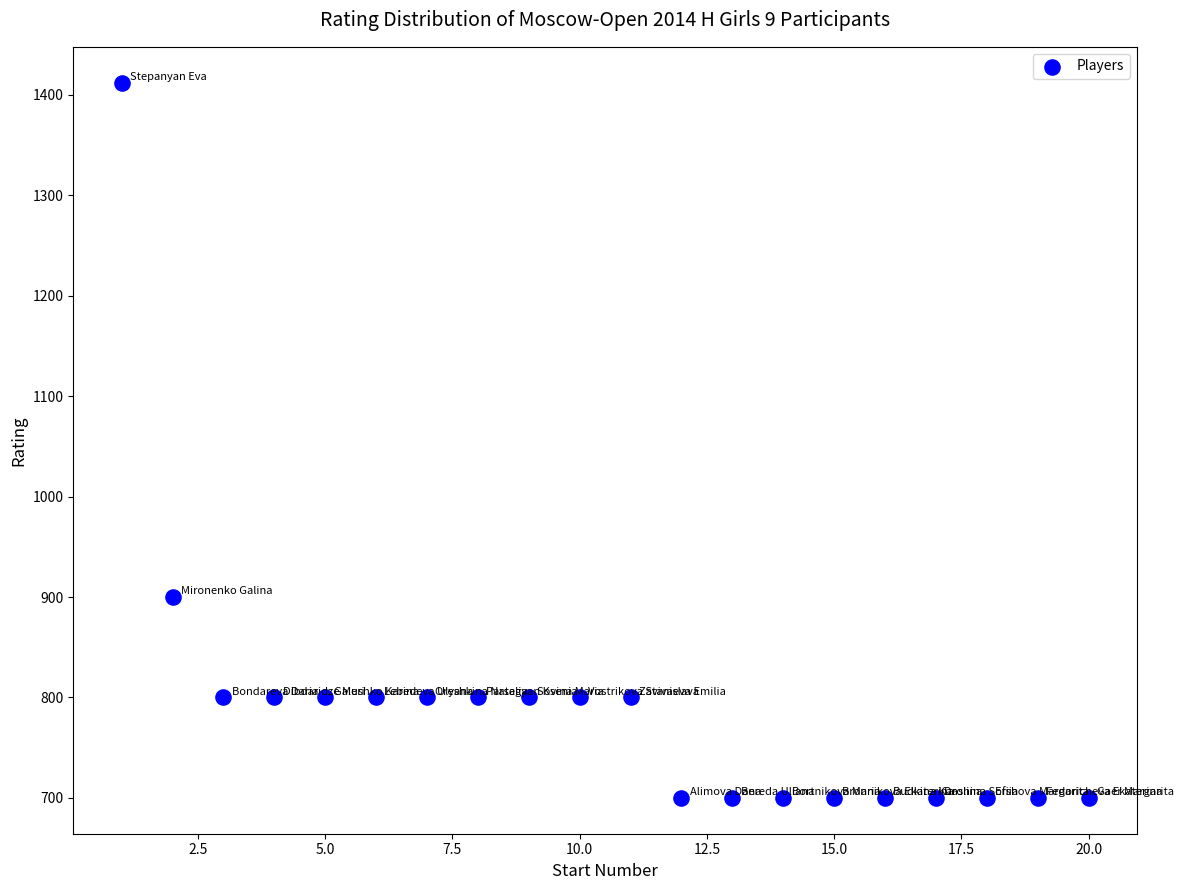

What Y value in the scatter plot is closest to 1056?

900